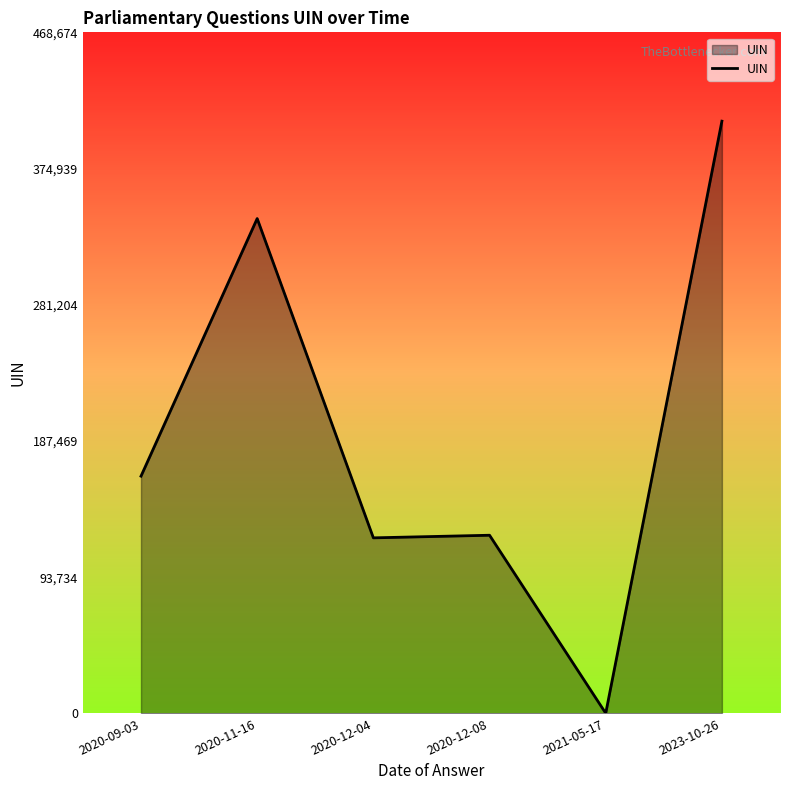

True or false: the data shows 122616 at 2020-12-08.

True